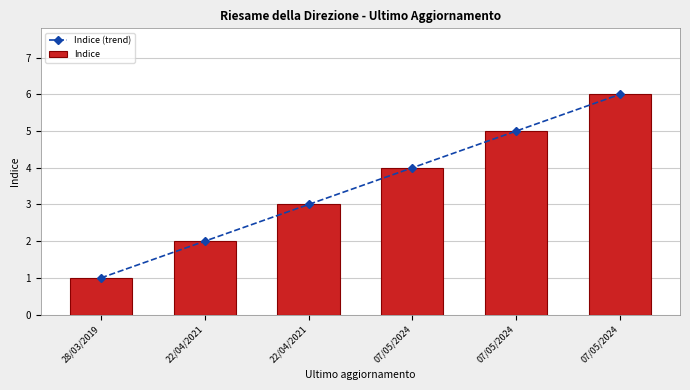

What is the total value across all series at 07/05/2024?

8